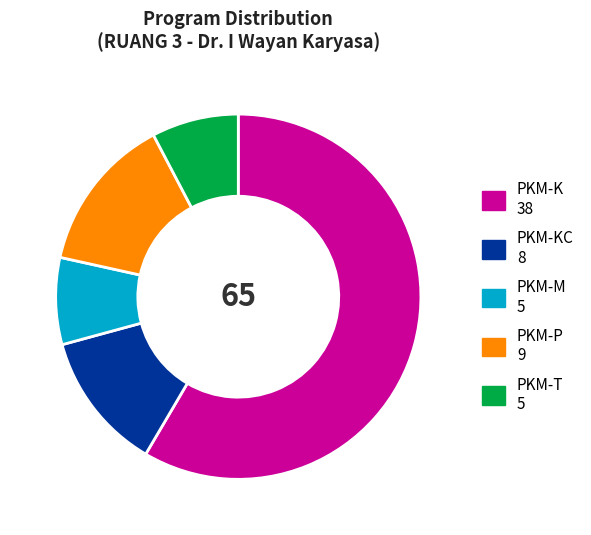

How many slices are in this pie chart?

5